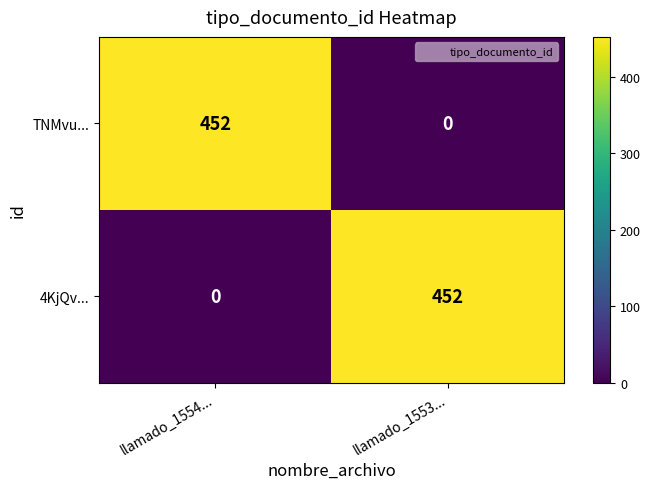

Reading left to right, extract all data points from this chart.

TNMvu...: llamado_1554...=452	llamado_1553...=0
4KjQv...: llamado_1554...=0	llamado_1553...=452